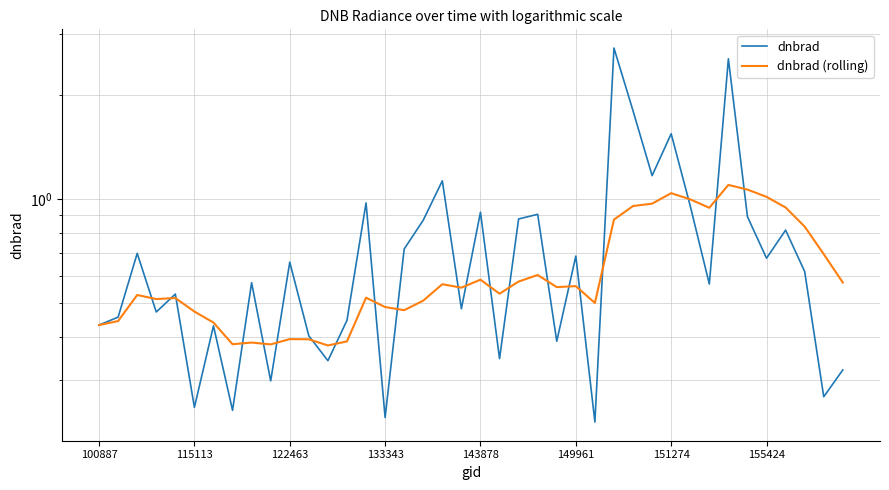

What is the difference between the maximum and minimum values in the dnbrad (rolling) series?

0.7